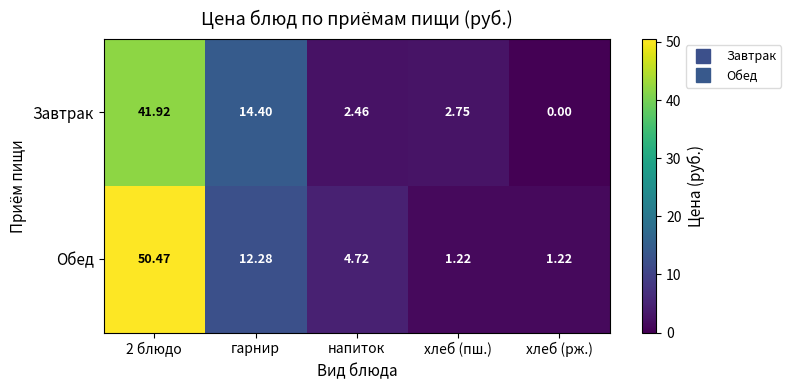

At which label is Обед closest to 25?

гарнир